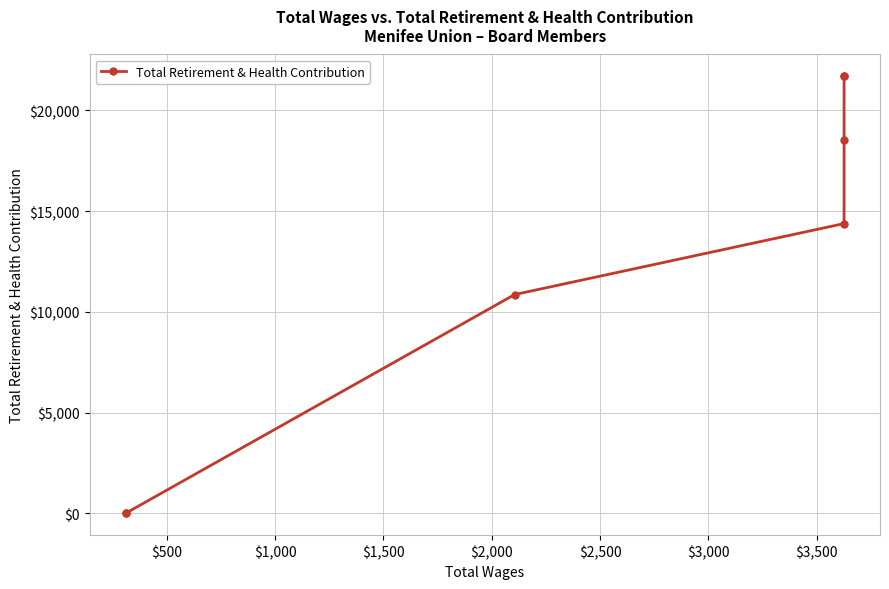

What is the difference between the second highest and second lowest values?

21683